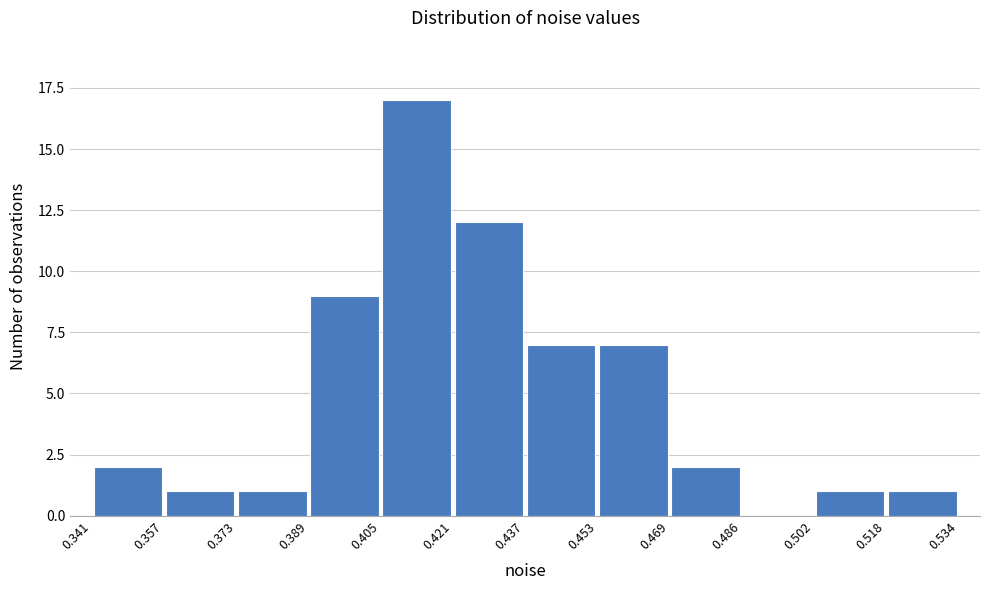

Reading left to right, transcribe this chart: for each bar, give the range it covers on the x-axis and its height. The values are not printed on the chart, so give them approximately, as read against the axis.

0.341 to 0.357: 2
0.357 to 0.373: 1
0.373 to 0.389: 1
0.389 to 0.405: 9
0.405 to 0.421: 17
0.421 to 0.437: 12
0.437 to 0.453: 7
0.453 to 0.469: 7
0.469 to 0.486: 2
0.486 to 0.502: 0
0.502 to 0.518: 1
0.518 to 0.534: 1